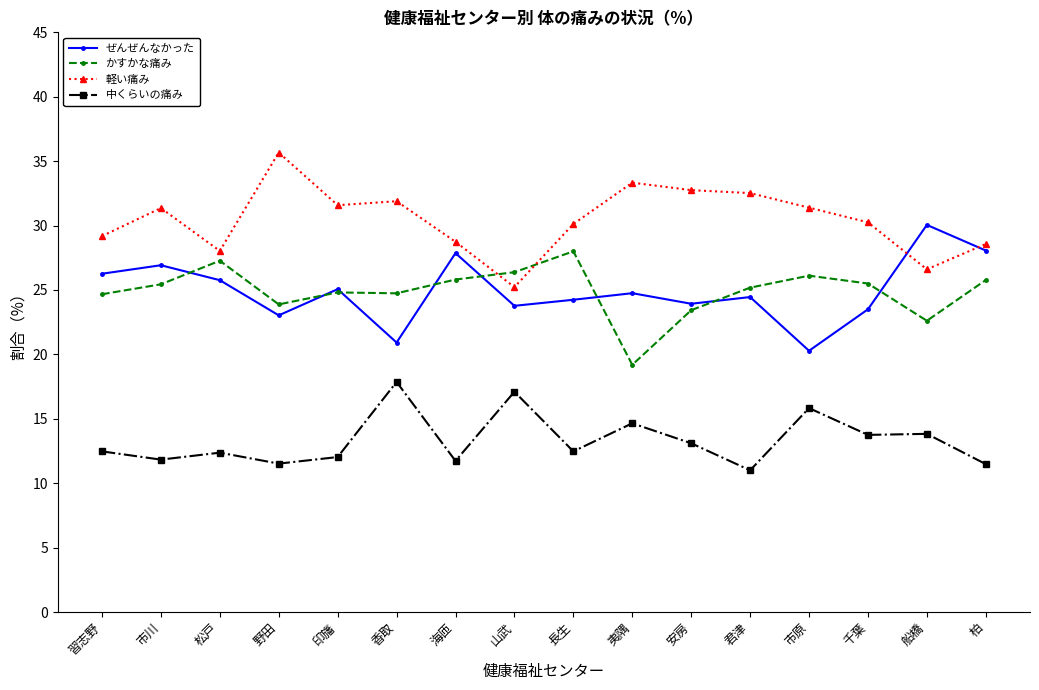

True or false: 軽い痛み has a value of 7.0 at 山武.

False